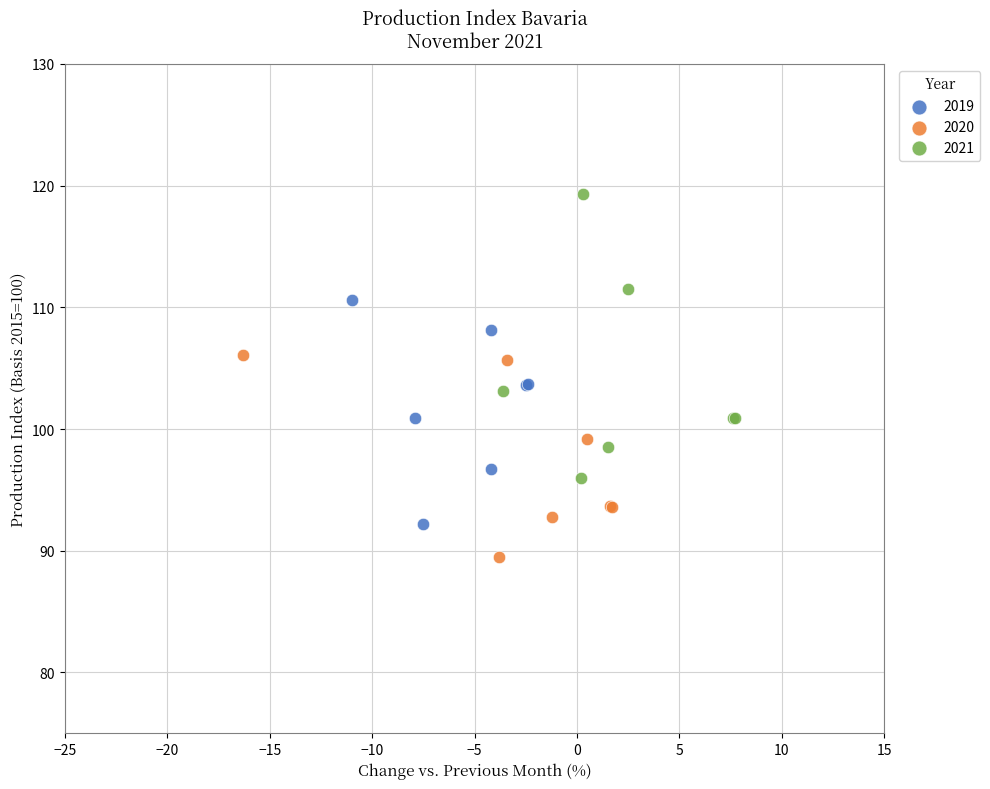

Which series reaches the maximum Y coordinate?

2021